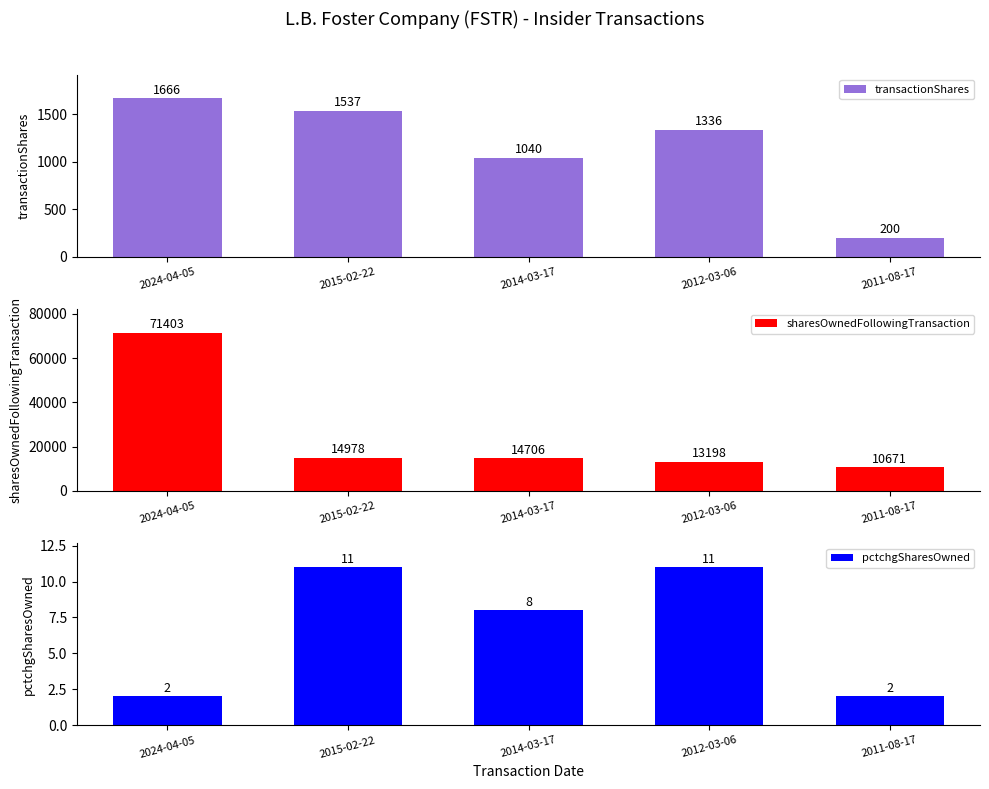

What are all the series names shown in the legend?

transactionShares, sharesOwnedFollowingTransaction, pctchgSharesOwned